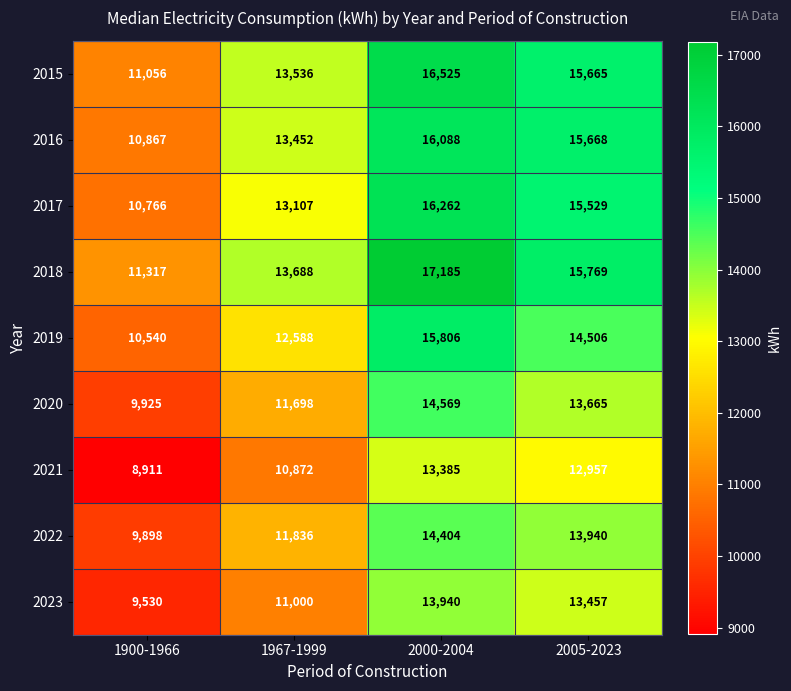

At which category is the sum across all series the highest?

2000-2004